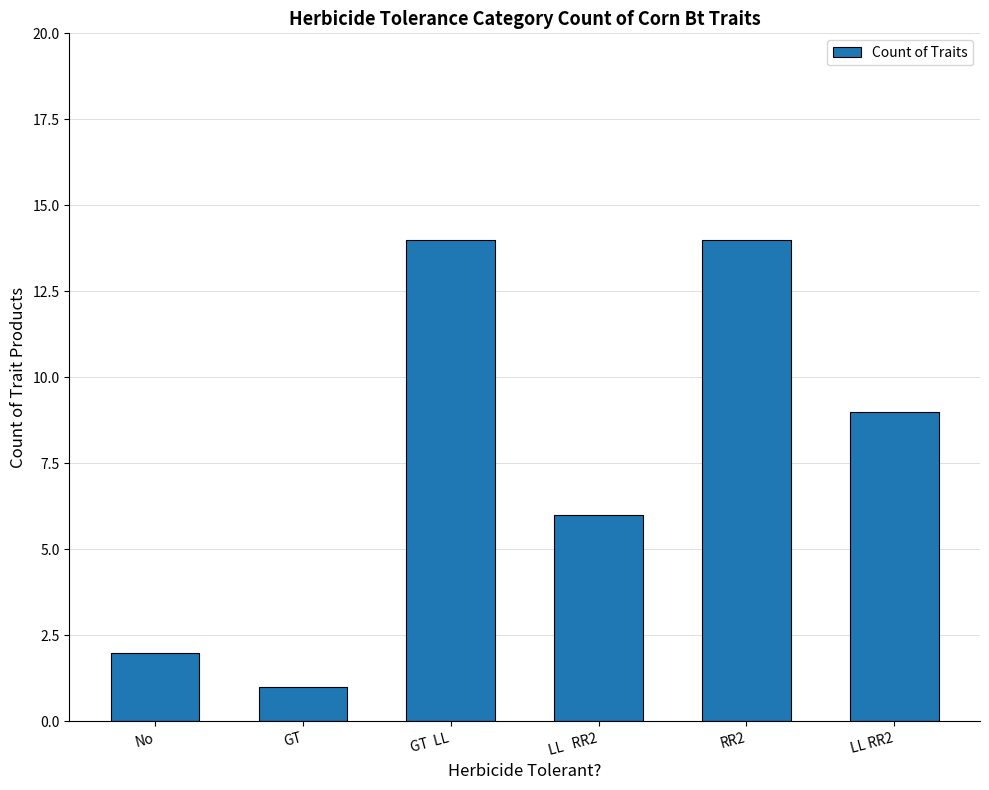

Between LL RR2 and GT, which is larger?

LL RR2